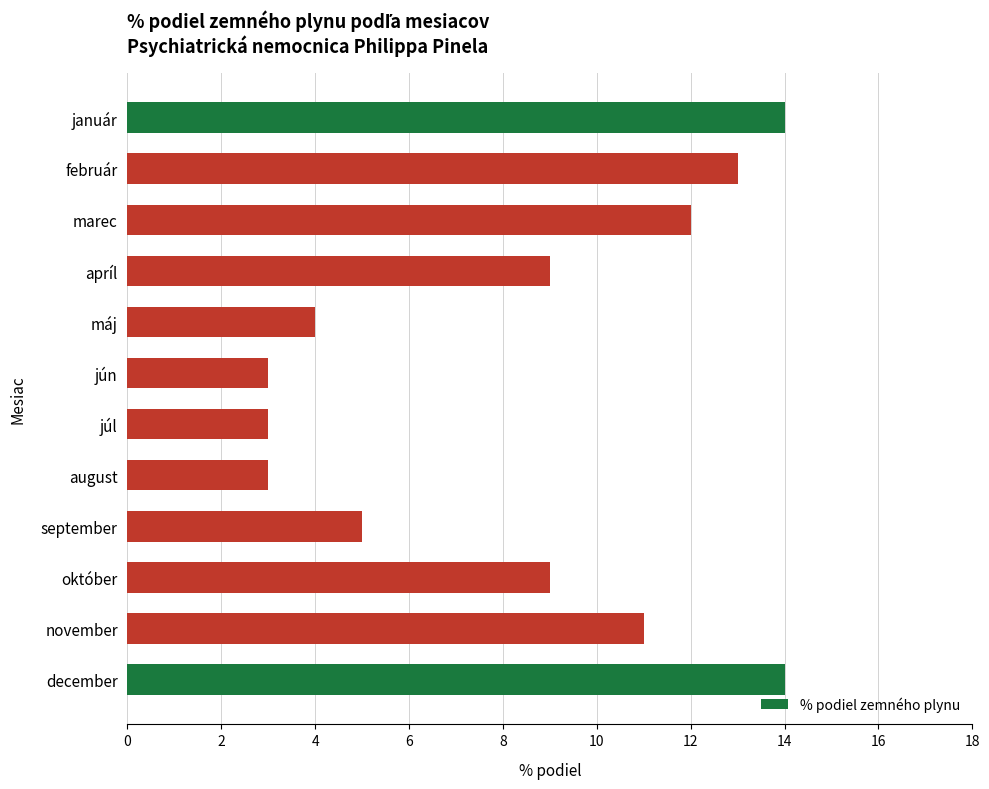

What is the change in value from marec to jún?

-9